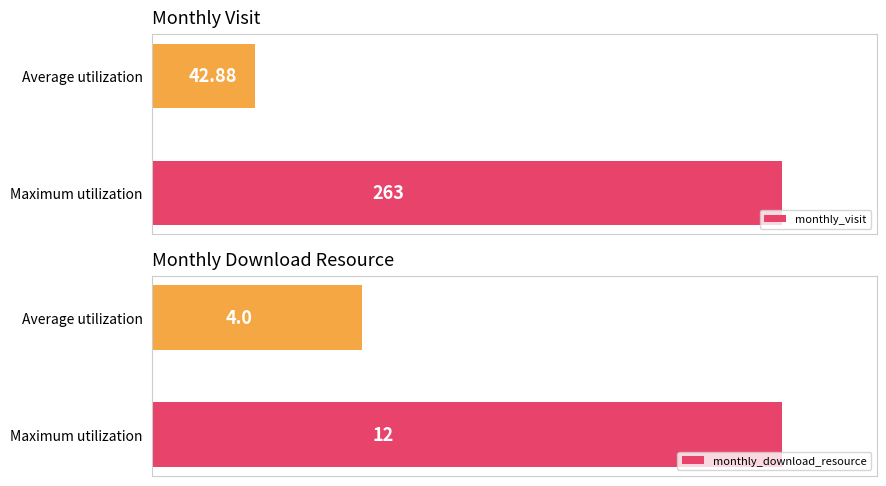

How many monthly_download_resource values are between 4 and 12?

2